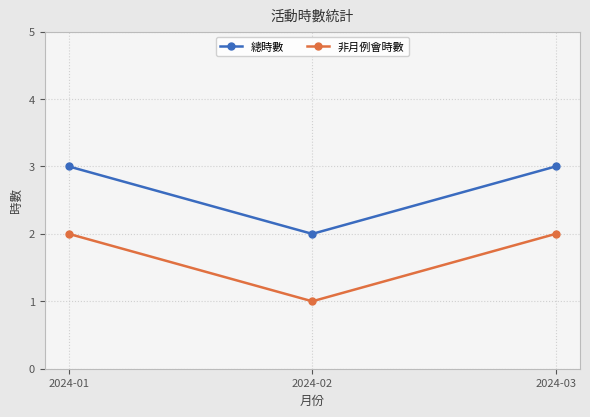

Reading right to left, extract all data points from this chart.

總時數: 3	2	3
非月例會時數: 2	1	2